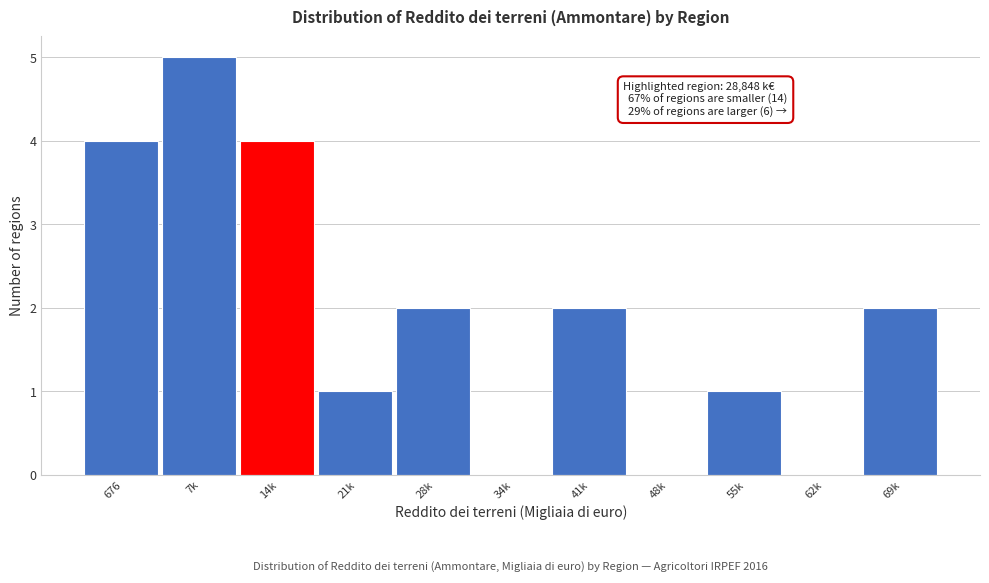

Reading left to right, list all the values displayed in this chart.

676=4	7k=5	14k=4	21k=1	28k=2	34k=0	41k=2	48k=0	55k=1	62k=0	69k=2